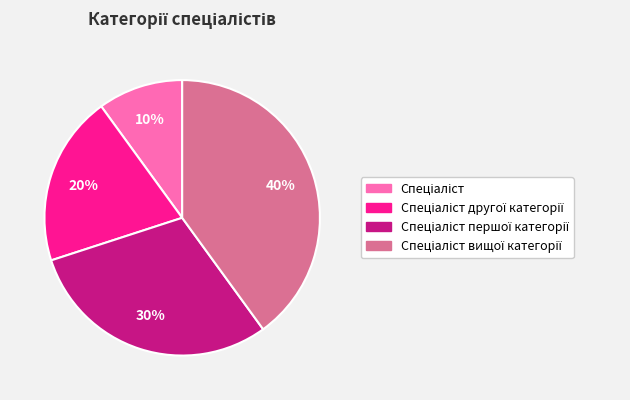

Is there a majority slice in this chart?

No